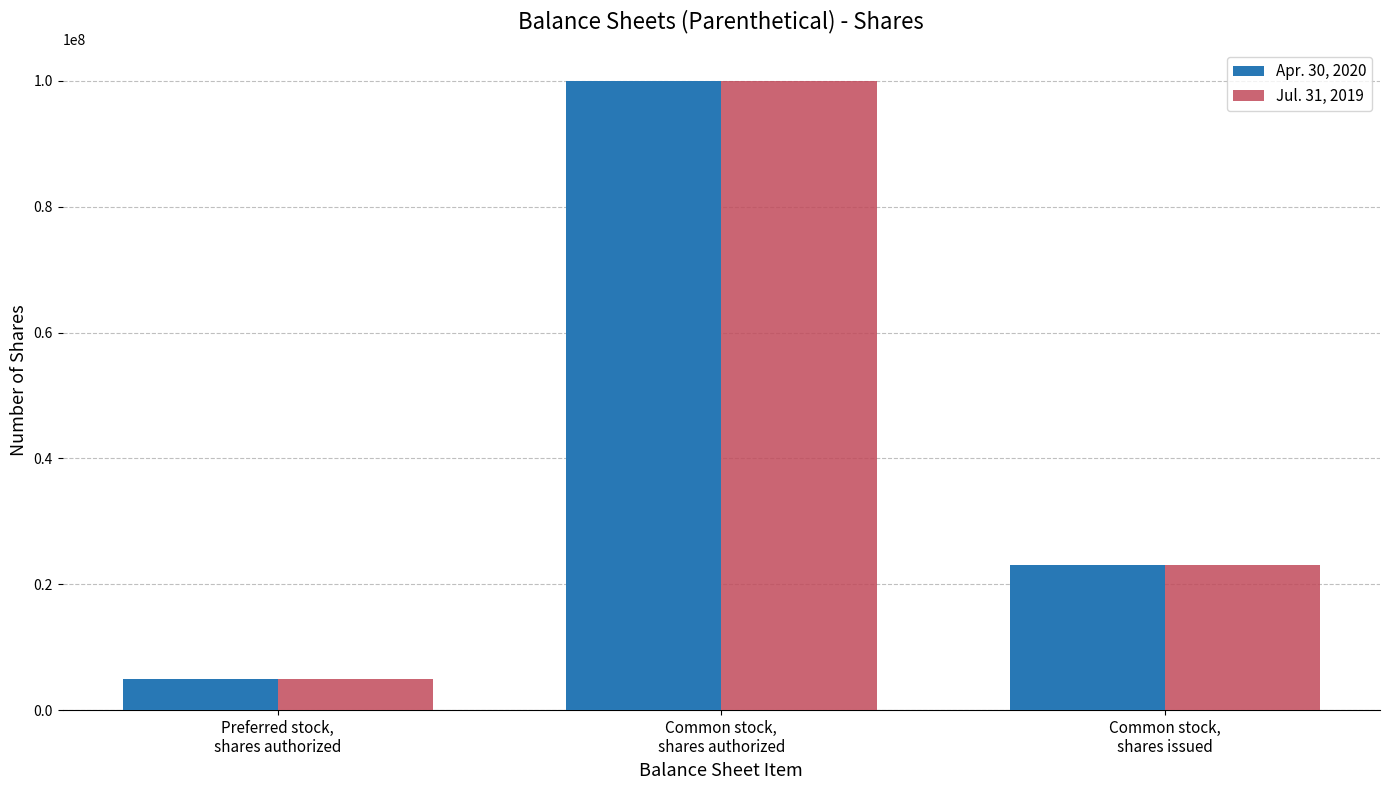

Rank the categories by Jul. 31, 2019 value from highest to lowest.

Common stock,
shares authorized, Common stock,
shares issued, Preferred stock,
shares authorized